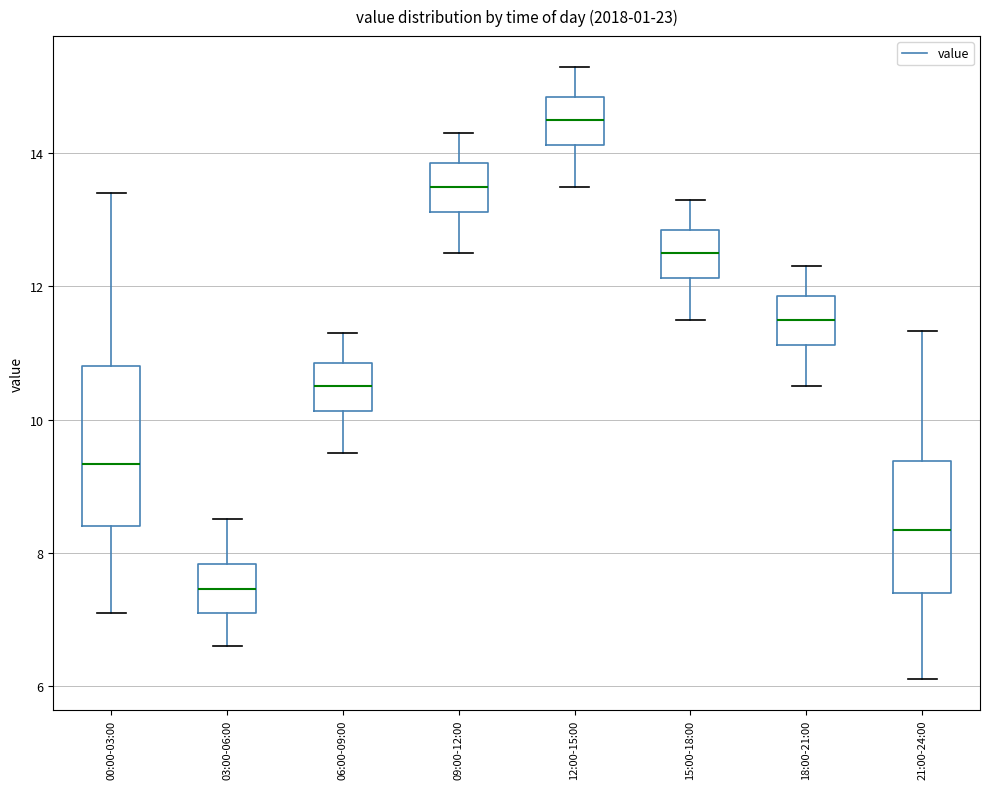

Where does the median line of the box for 12:00-15:00 sit on the y-axis? The values are not printed on the chart, so give them approximately, as read against the axis.

14.6